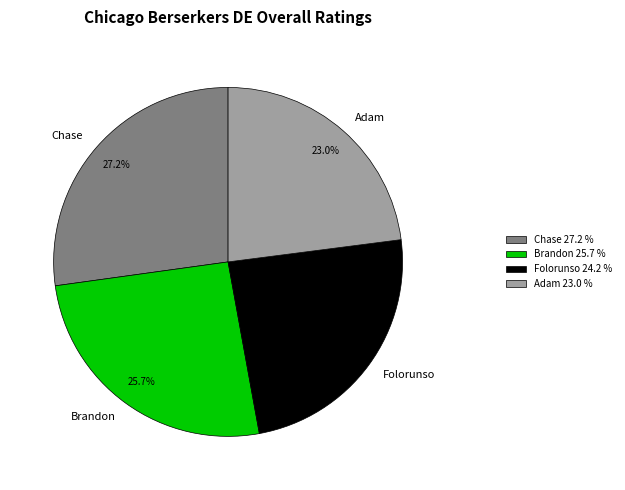

What is the ratio of the value at Brandon 25.7 % to the value at Adam 23.0 %?

1.1